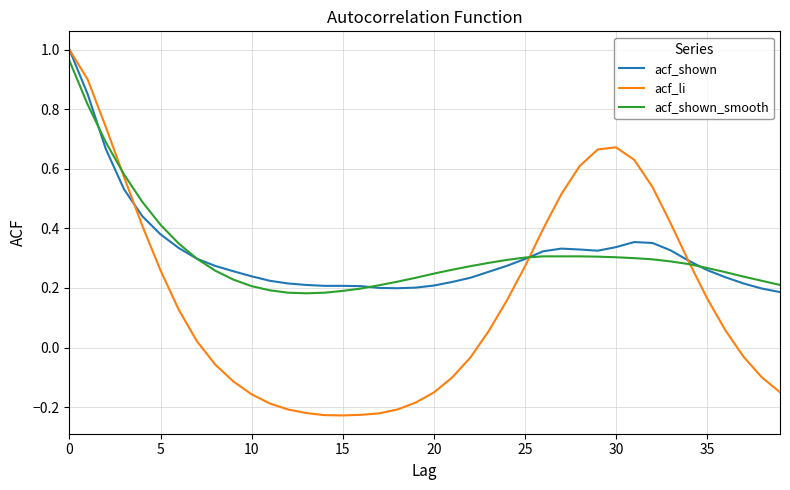

Which series has the widest spread of values?

acf_li